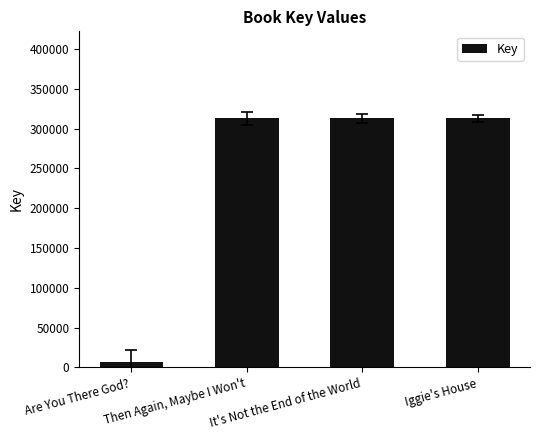

Is it true that the value at It's Not the End of the World is 437227?

False